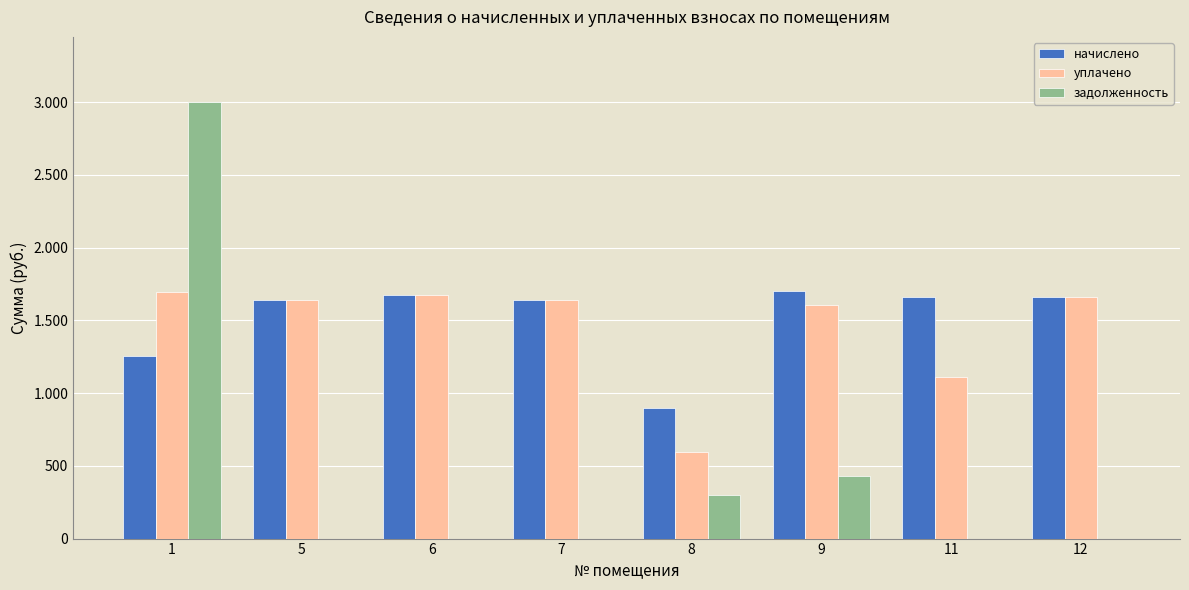

At which label is уплачено closest to 1145?

11